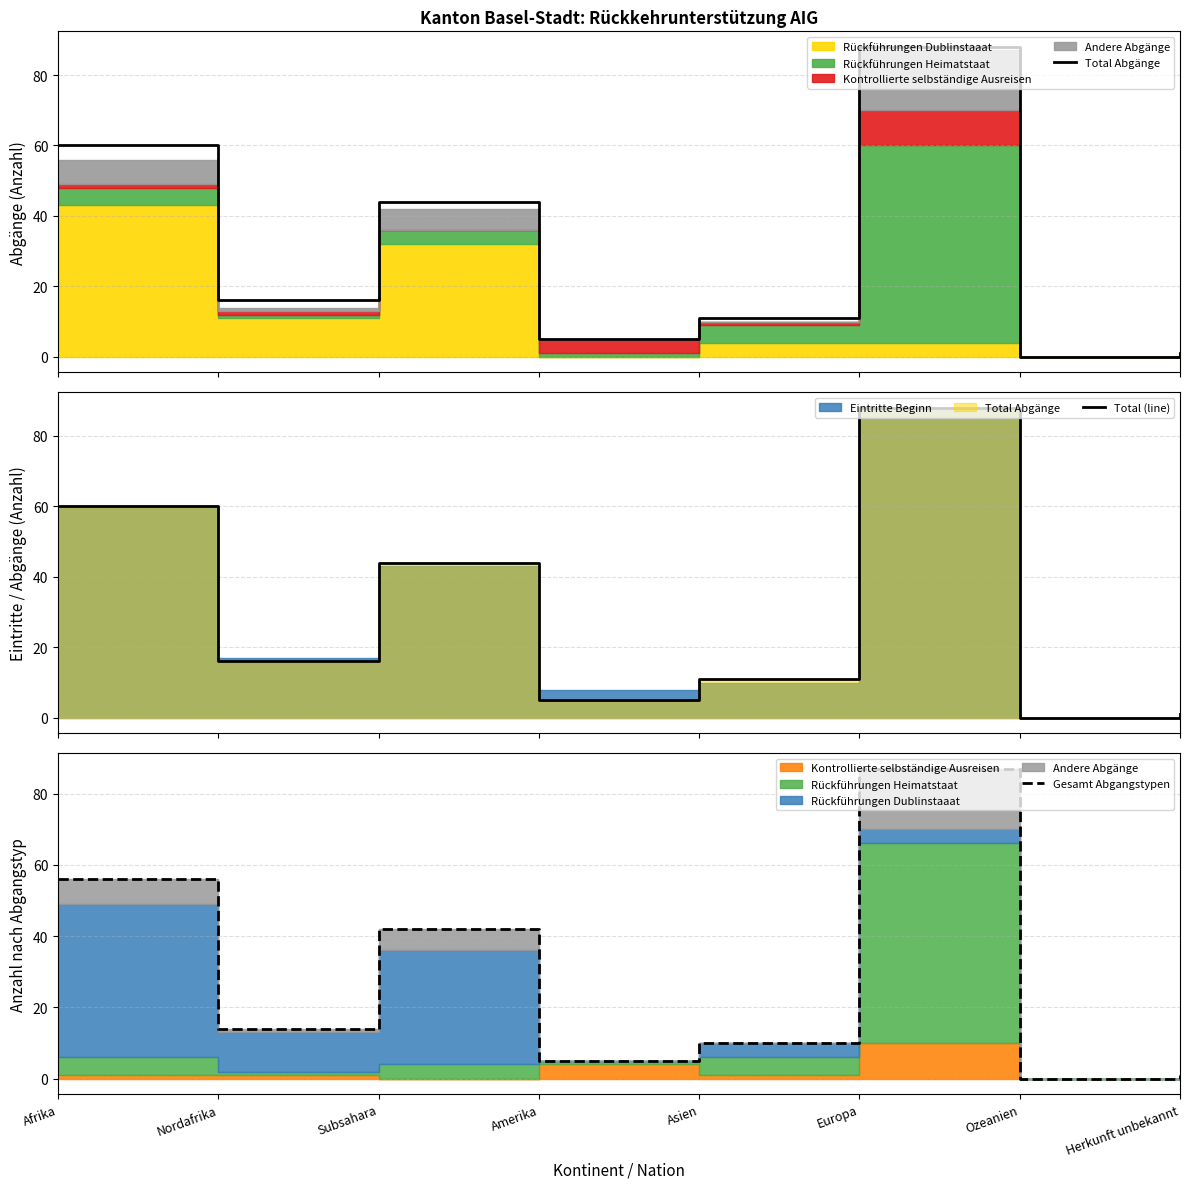

How many categories are shown in the chart?

8